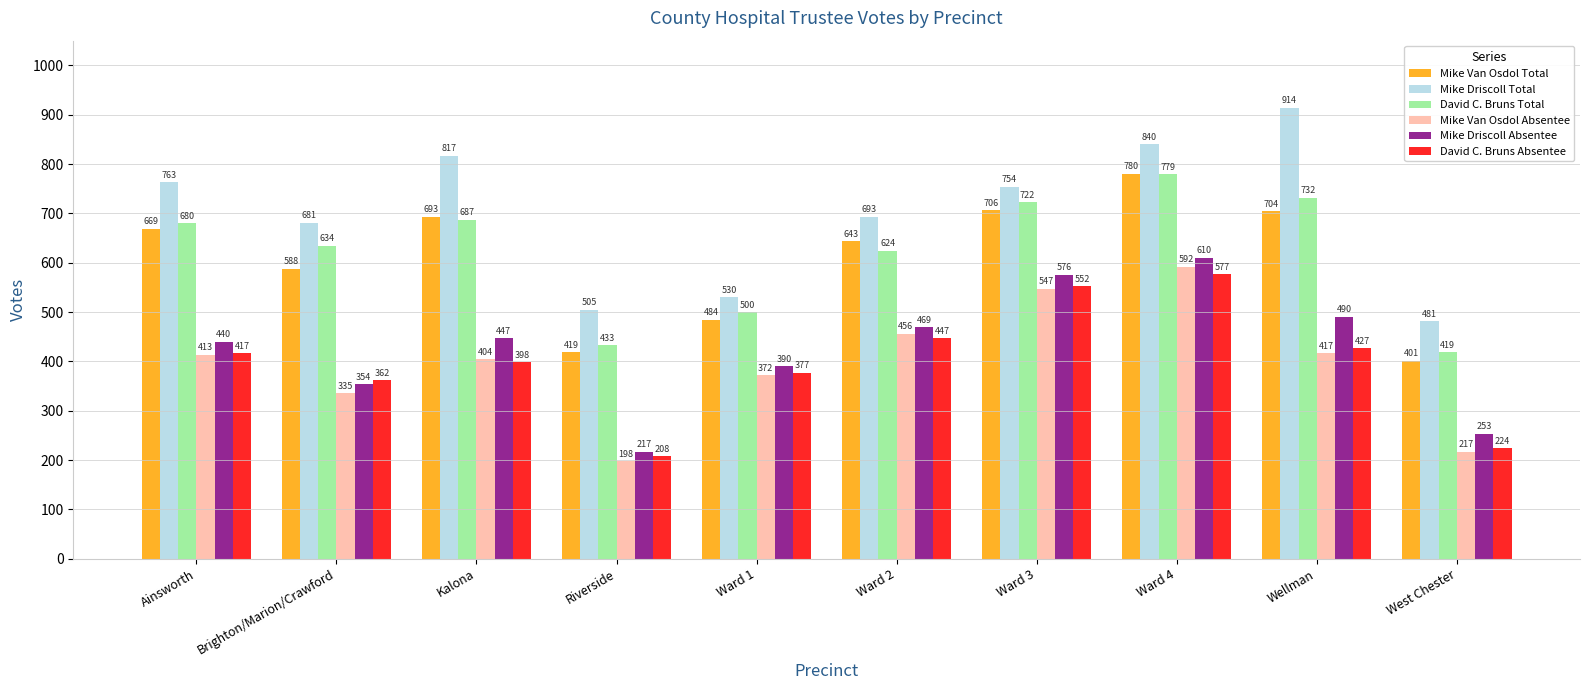

How many data points in Mike Van Osdol Absentee are less than 413?

5